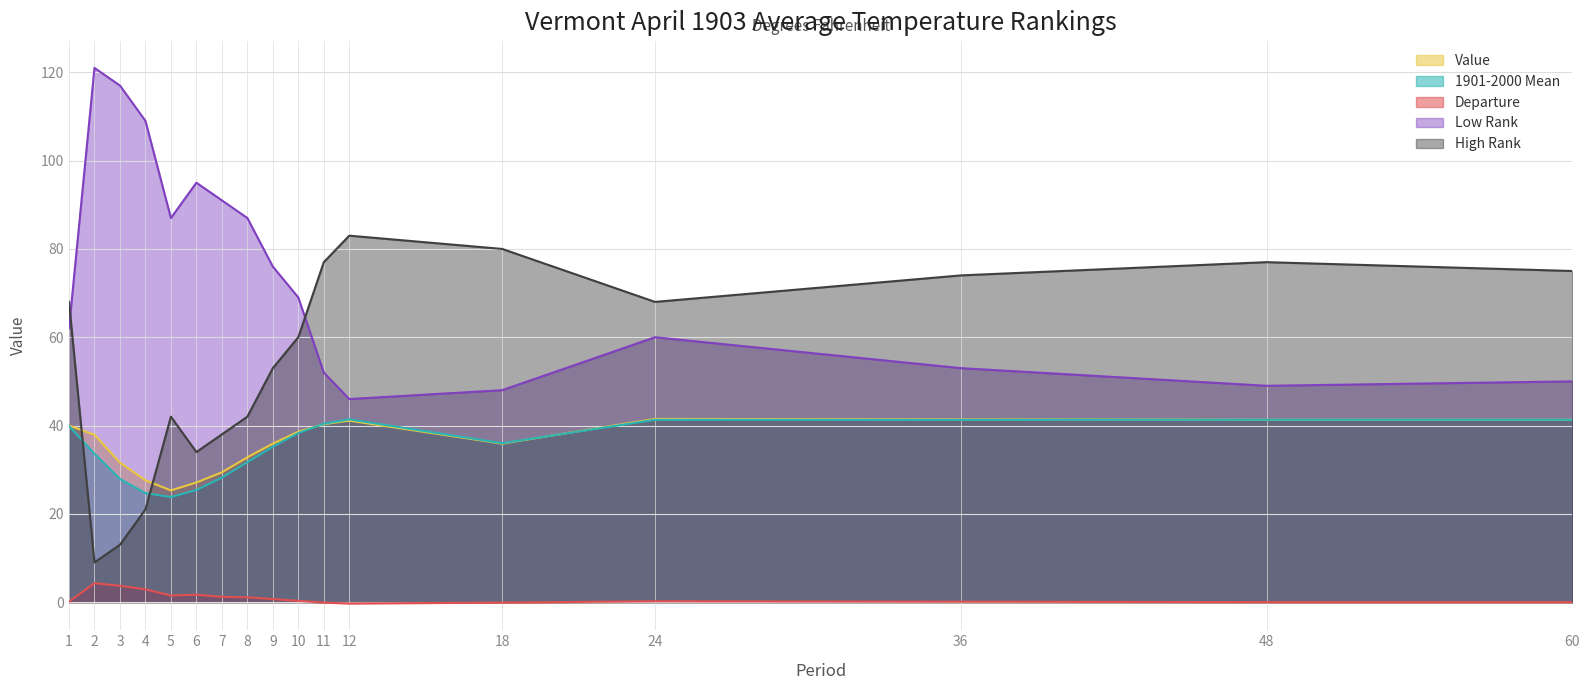

Reading right to left, extract all data points from this chart.

Value: 41.3	41.3	41.4	41.5	35.9	41.1	40.3	38.6	35.9	32.8	29.4	27.1	25.3	27.6	31.6	37.9	40.0
1901-2000 Mean: 41.3	41.3	41.3	41.3	36.0	41.4	40.4	38.3	35.2	31.7	28.2	25.4	23.8	24.7	27.9	33.6	39.9
Departure: 0.0	0.0	0.1	0.2	-0.1	-0.3	-0.1	0.3	0.7	1.1	1.2	1.7	1.5	2.9	3.7	4.3	0.1
Low Rank: 50.0	49.0	53.0	60.0	48.0	46.0	52.0	69.0	76.0	87.0	91.0	95.0	87.0	109.0	117.0	121.0	62.0
High Rank: 75.0	77.0	74.0	68.0	80.0	83.0	77.0	60.0	53.0	42.0	38.0	34.0	42.0	21.0	13.0	9.0	68.0